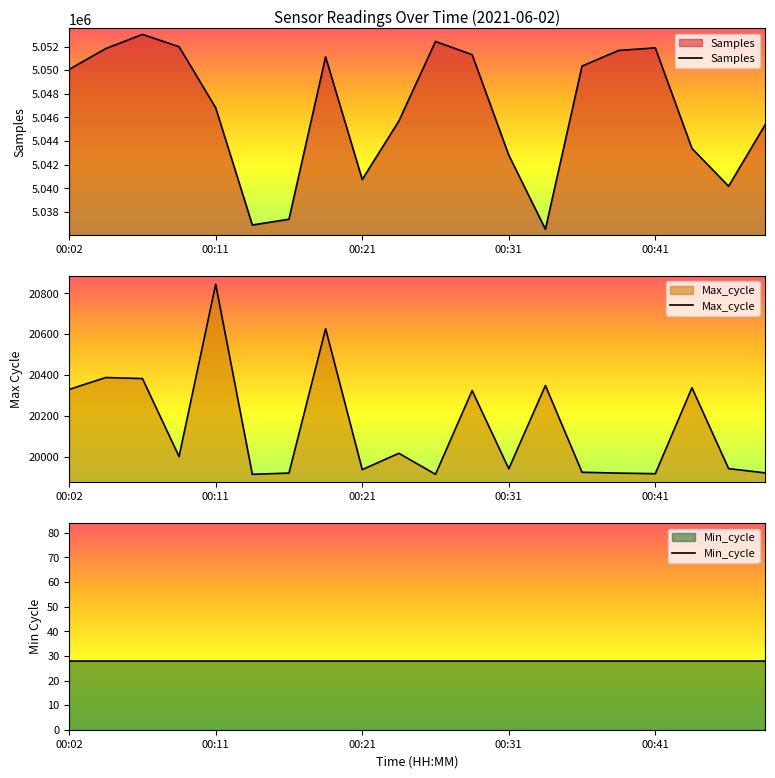

What are all the series names shown in the legend?

Samples, Max_cycle, Min_cycle